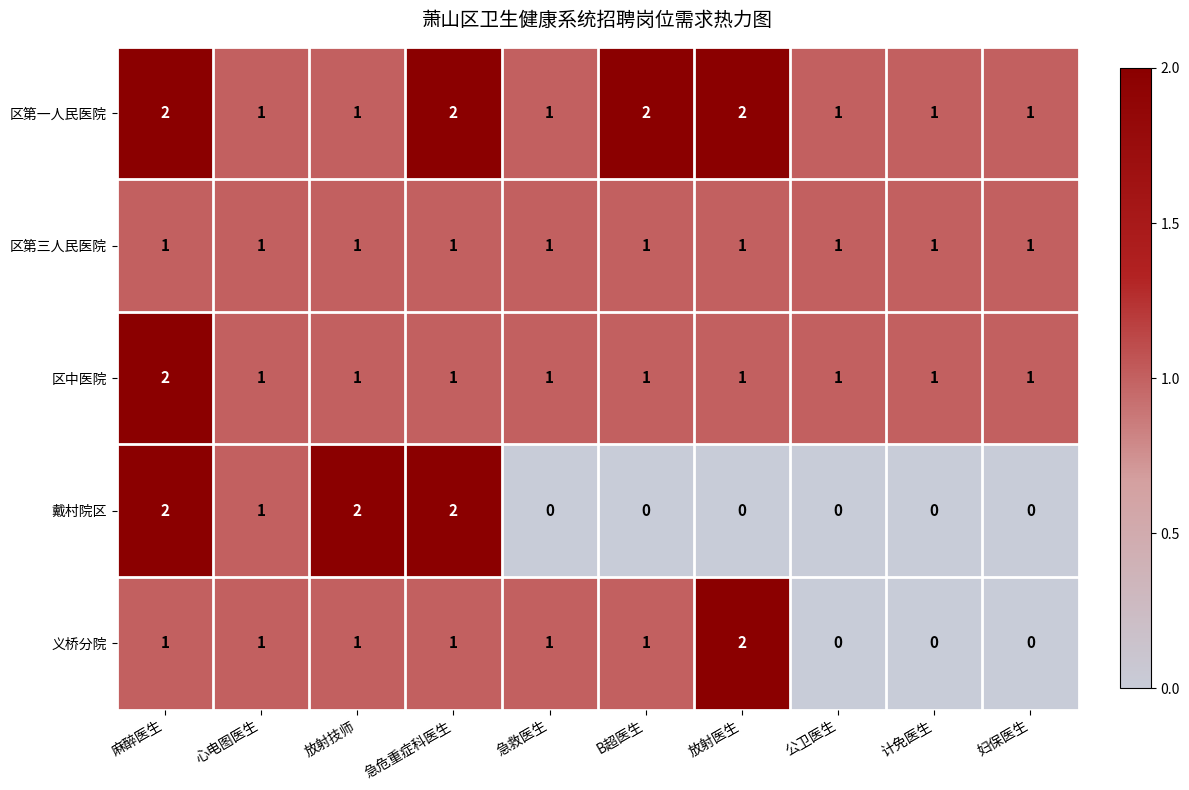

True or false: 区第一人民医院 has a value of 1 at 妇保医生.

True